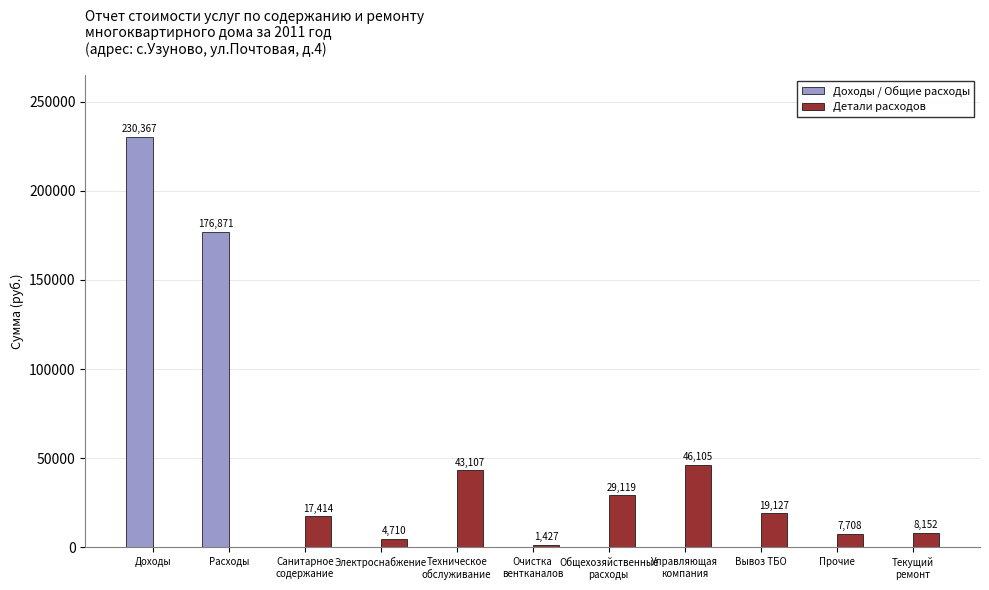

Which series has the largest total across all categories?

Доходы / Общие расходы